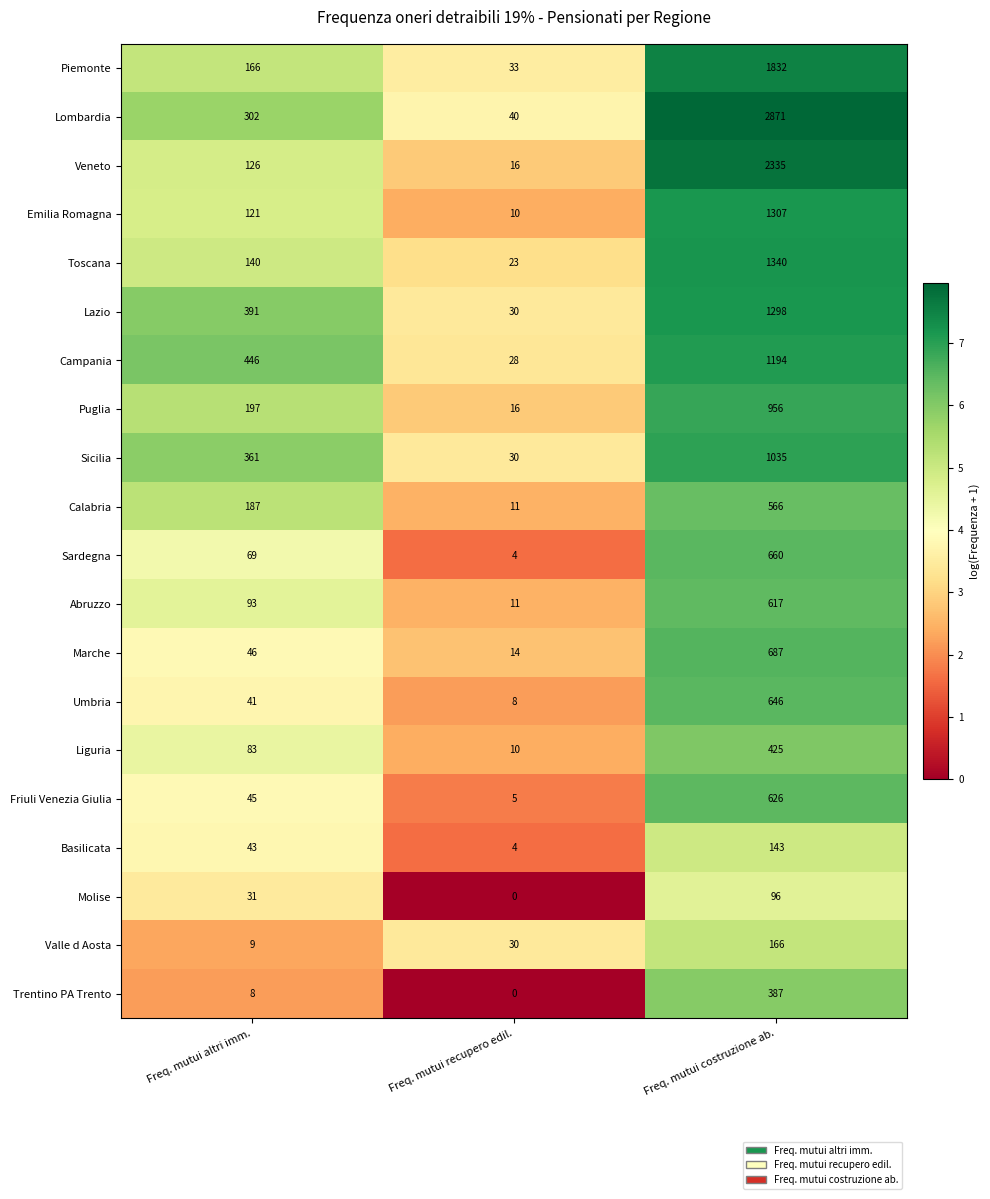

Read the Abruzzo value at Freq. mutui costruzione ab., to the nearest 100.

600